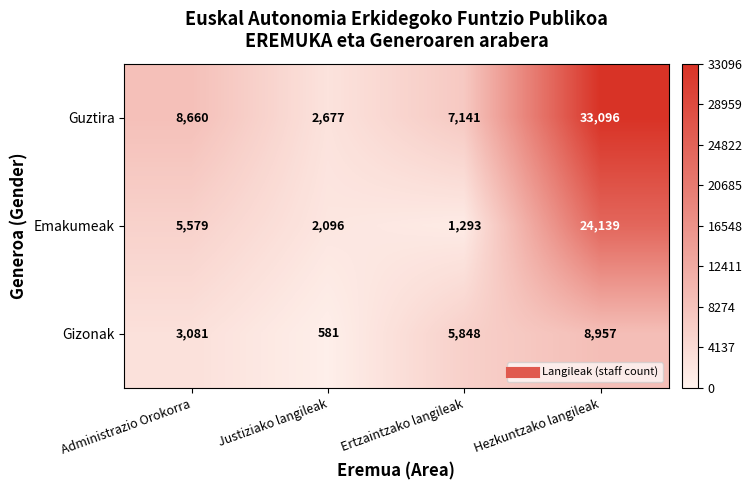

Count the number of data series in this chart.

3